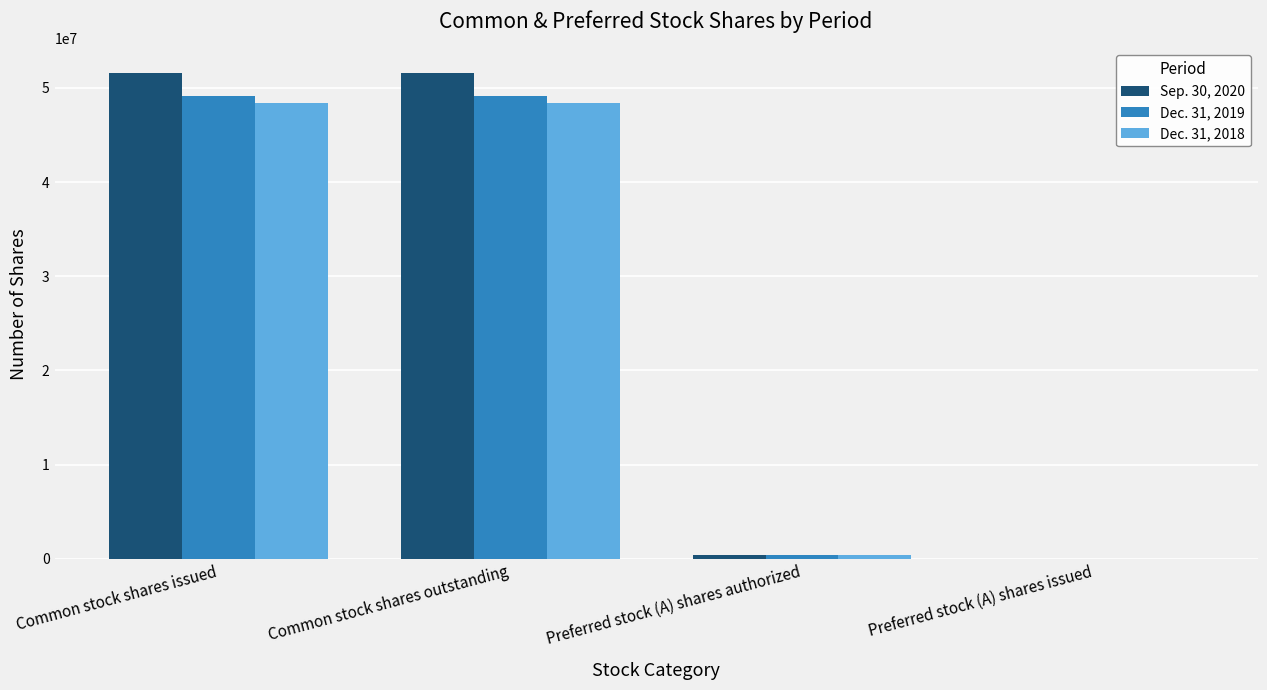

Which series has the widest spread of values?

Sep. 30, 2020